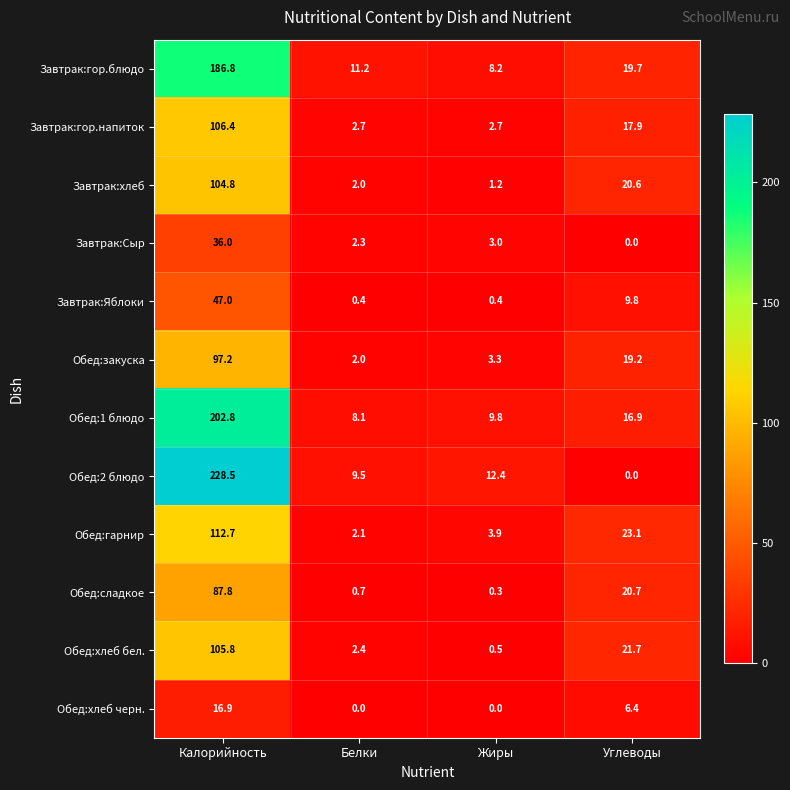

What is the difference between the highest and lowest values at Углеводы?

23.1